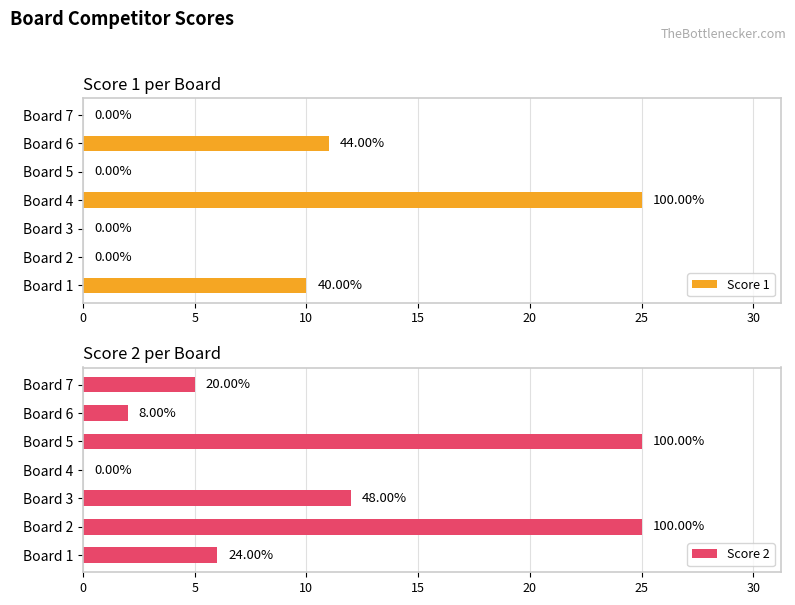

Which series has the largest total across all categories?

Score 2